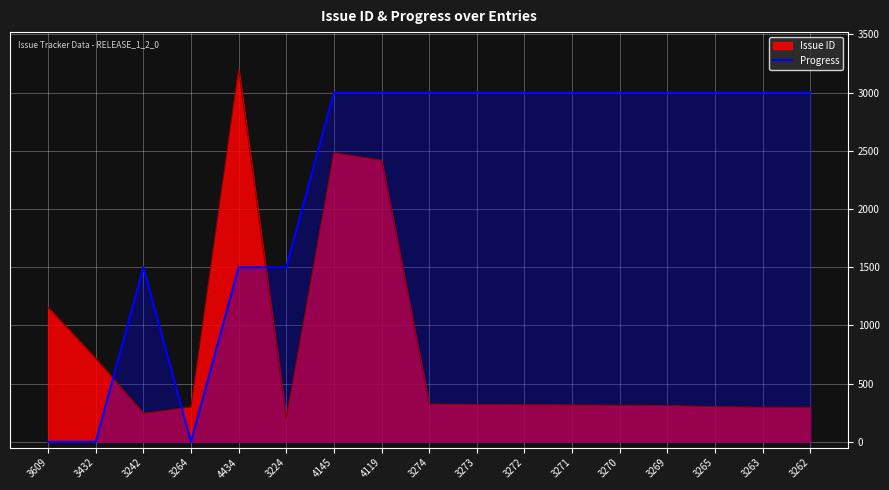

Does the chart display data point markers on the line(s)?

No